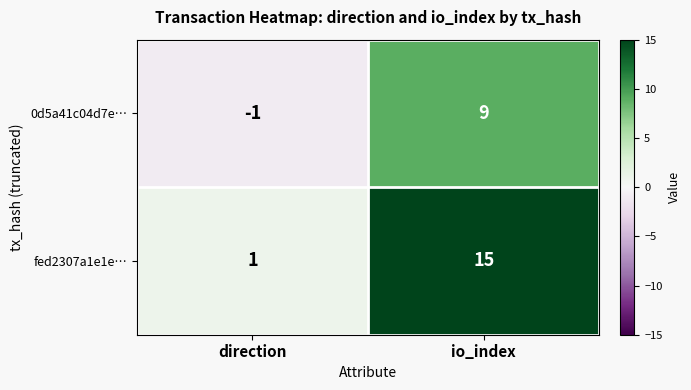

List the series in order of their overall mean, highest first.

fed2307a1e1e…, 0d5a41c04d7e…